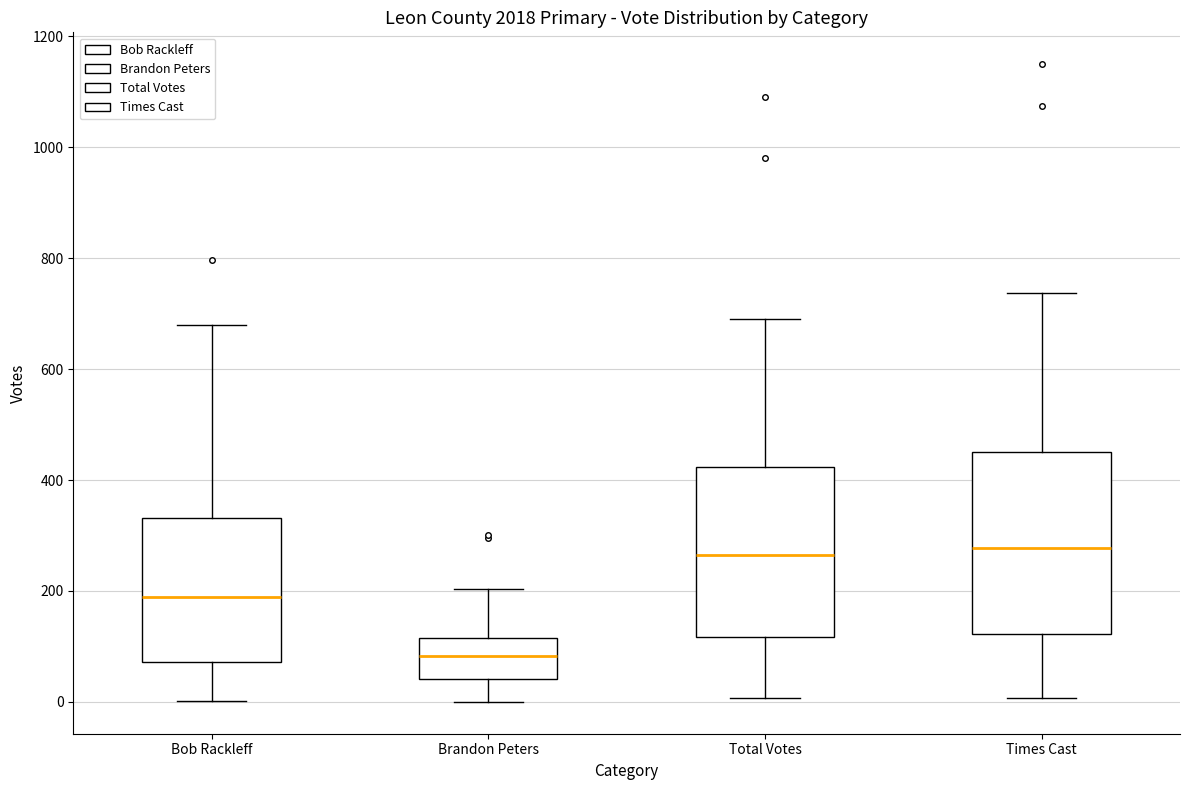

Comparing the boxes themselves (not the whiskers), which one is the tallest?

Times Cast